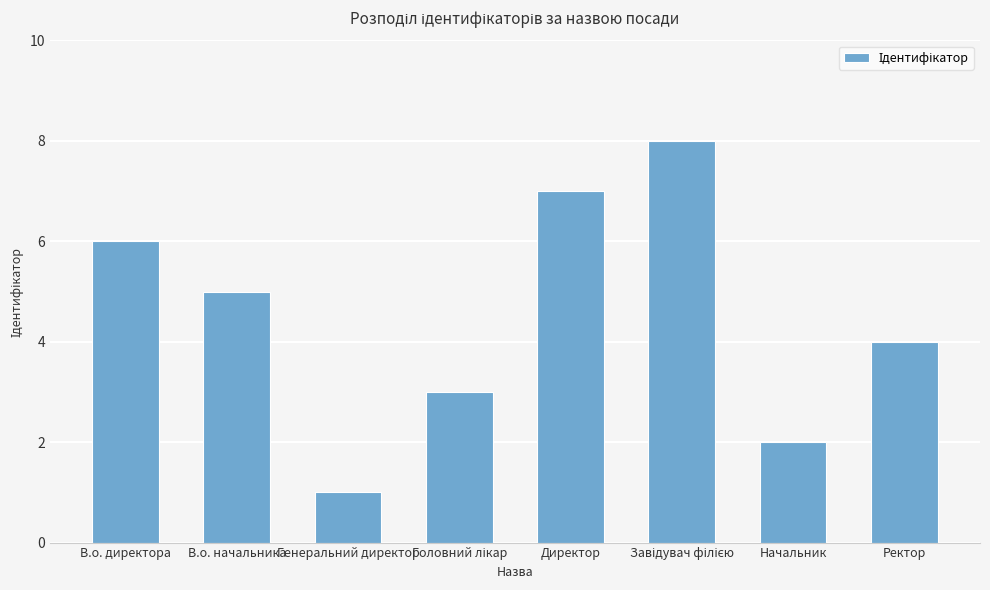

Approximately how many times larger is the value at В.о. директора compared to В.о. начальника?

1.2